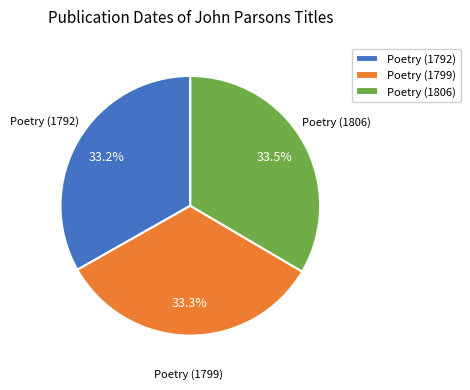

Is Poetry (1799) the majority of the pie?

No